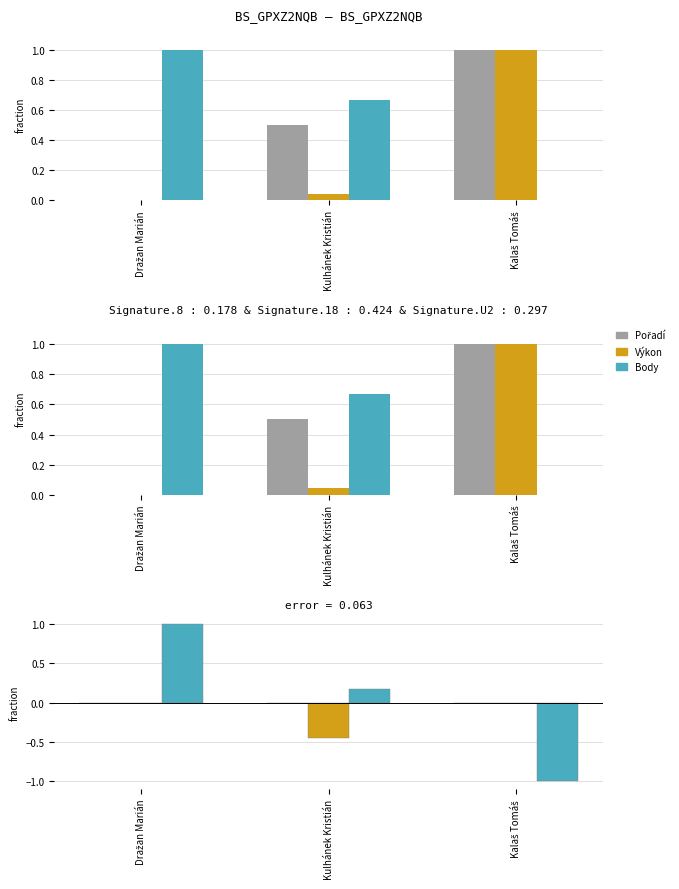

True or false: Výkon has a value of 0.0 at Dražan Marián.

True